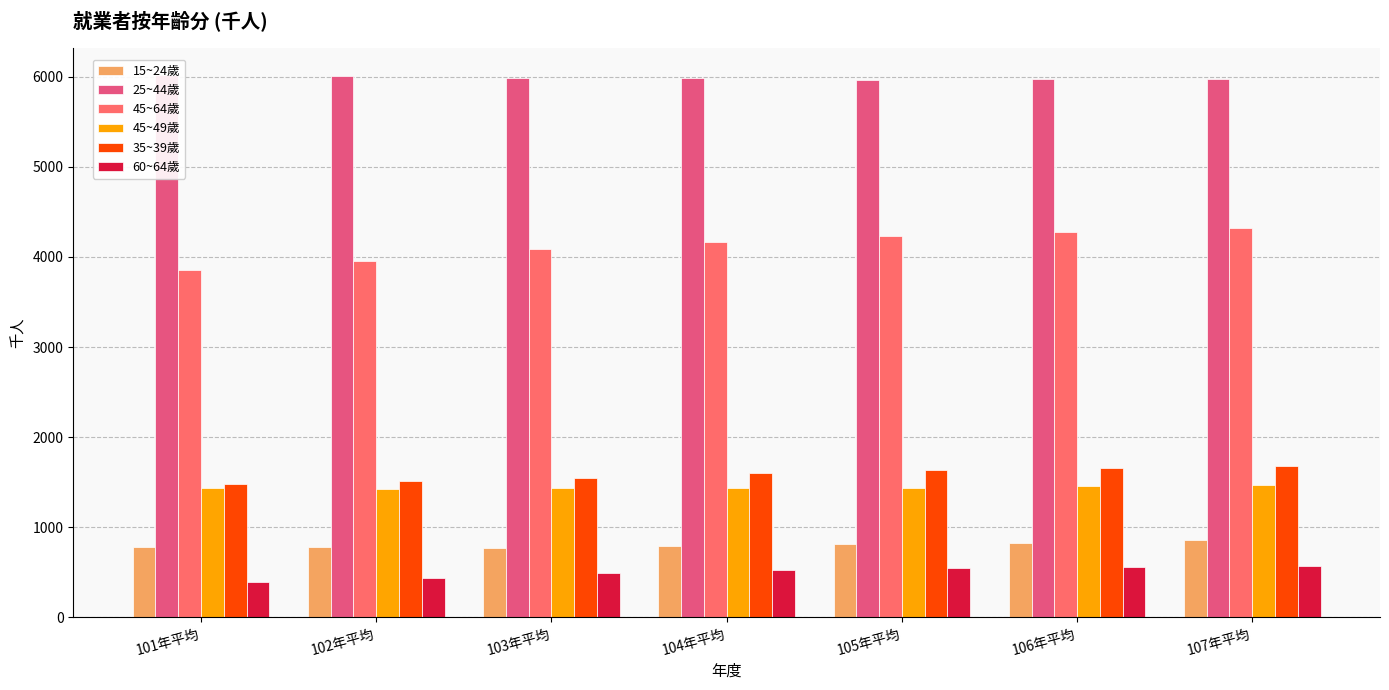

What position from the left is 103年平均?

3